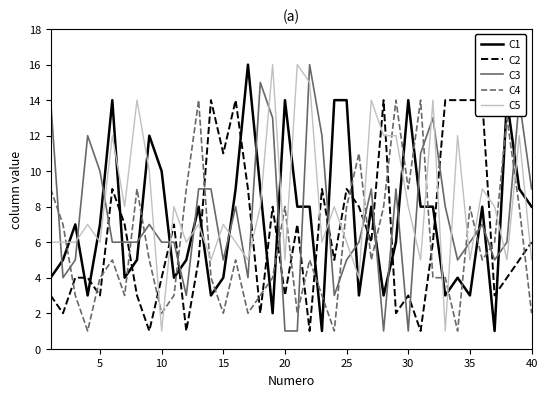

What value does the C5 series have at 30, to the nearest 5?

10